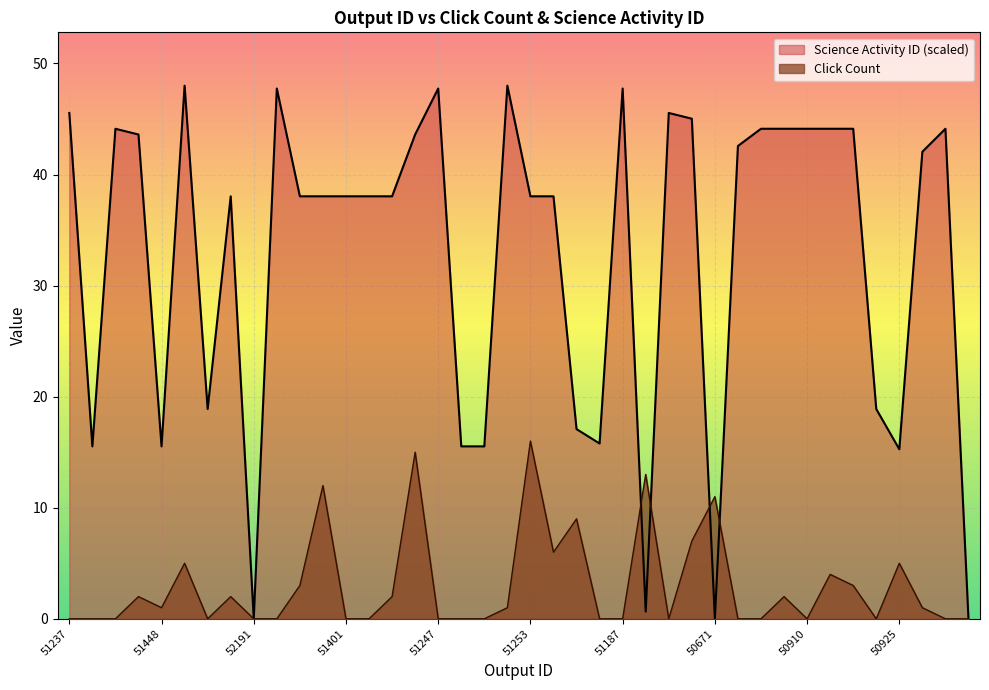

What is the maximum value shown in the chart?

48.0